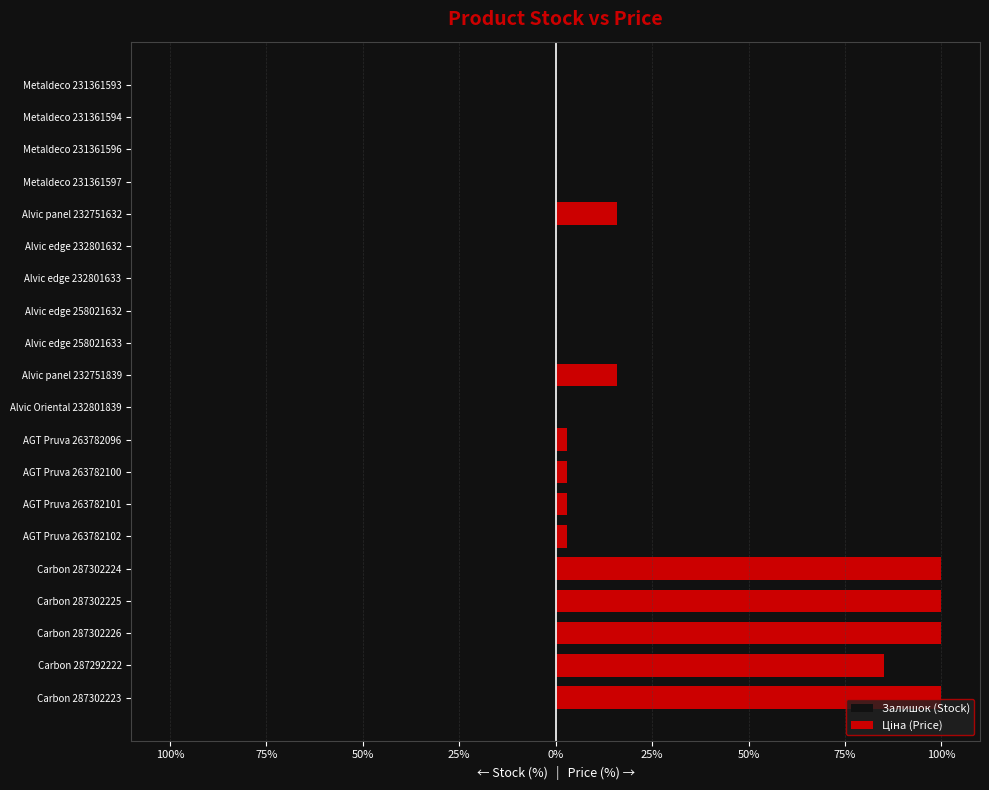

What are all the series names shown in the legend?

Залишок (Stock), Ціна (Price)